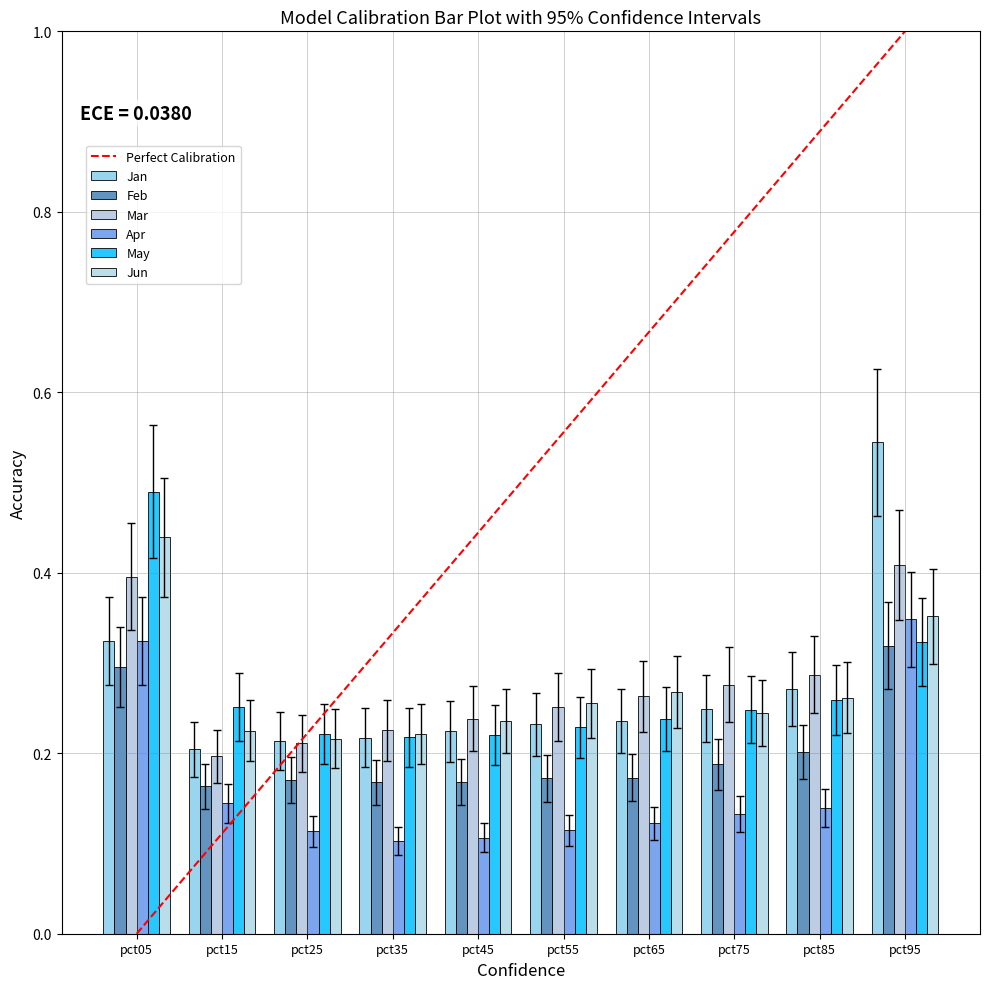

What is the minimum value shown in the chart?

0.1